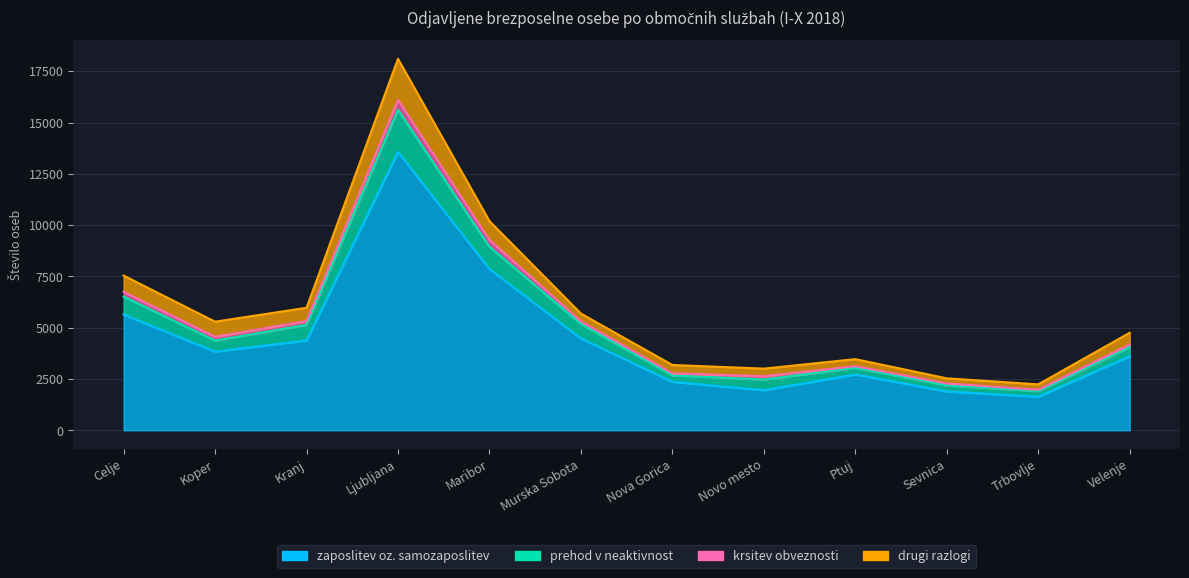

True or false: zaposlitev oz. samozaposlitev and prehod v neaktivnost intersect in this chart.

False